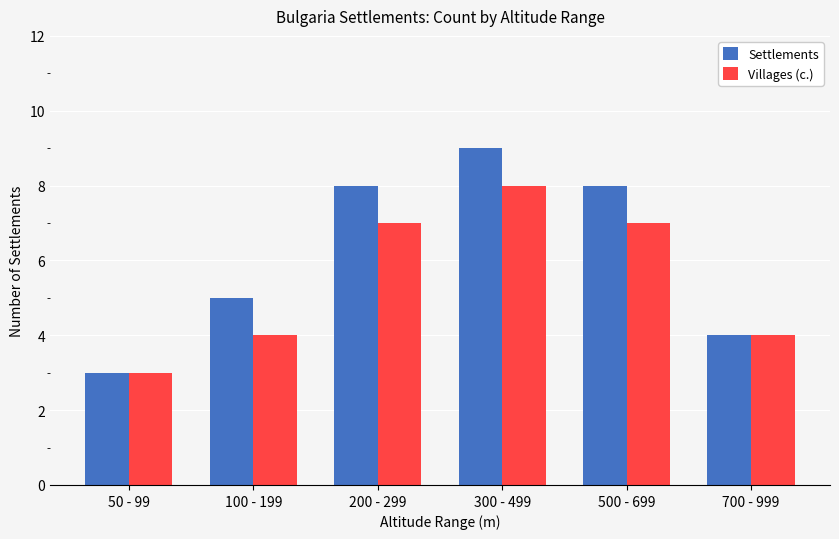

What is the smallest value displayed?

3